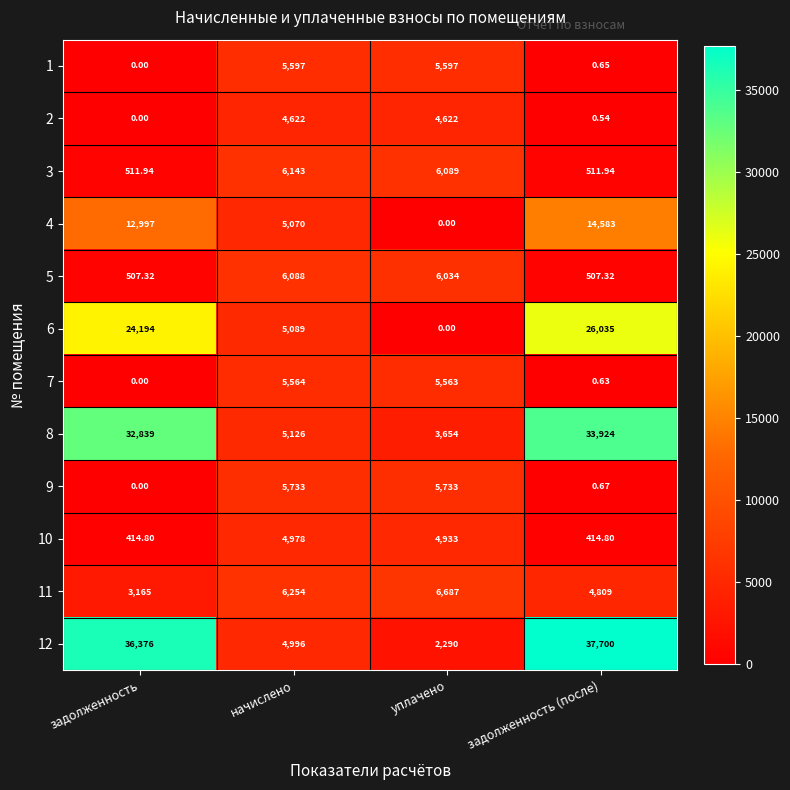

Is the value of 6 at задолженность (после) greater than the value of 4 at уплачено?

Yes